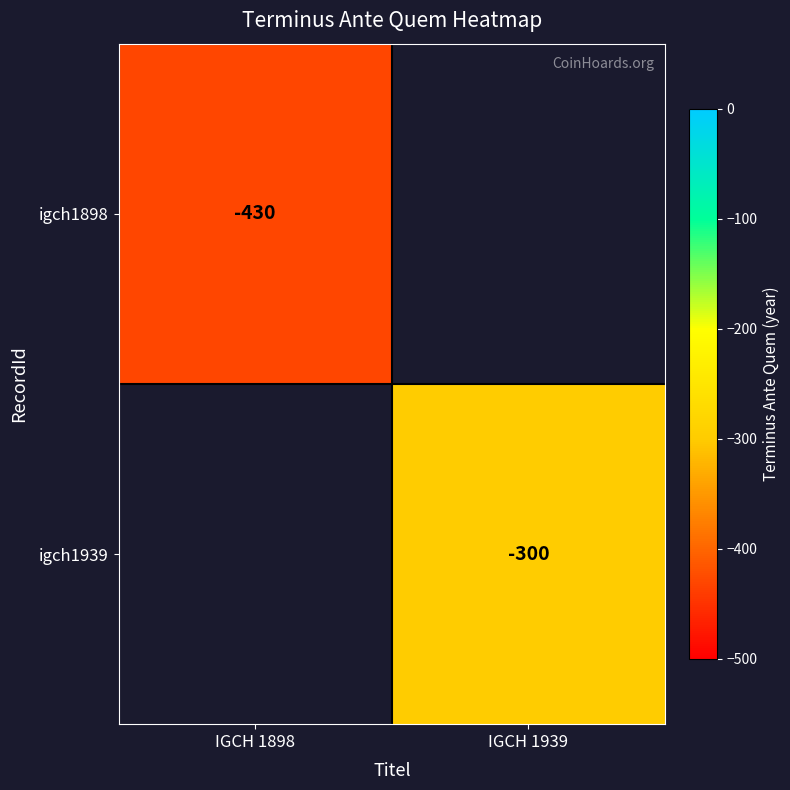

Which category has the highest value across all series?

IGCH 1939